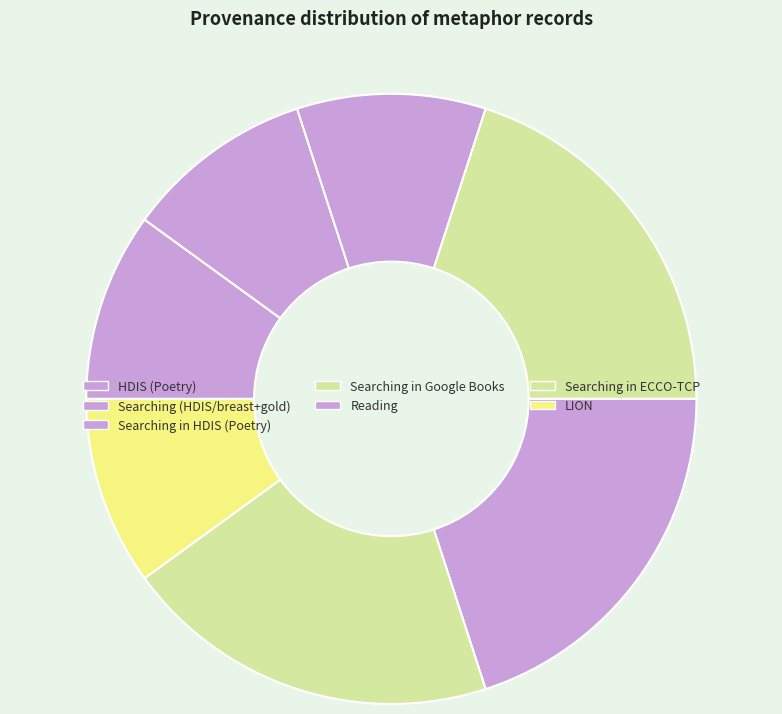

What is the change in value from HDIS (Poetry) to Searching in Google Books?

+8140